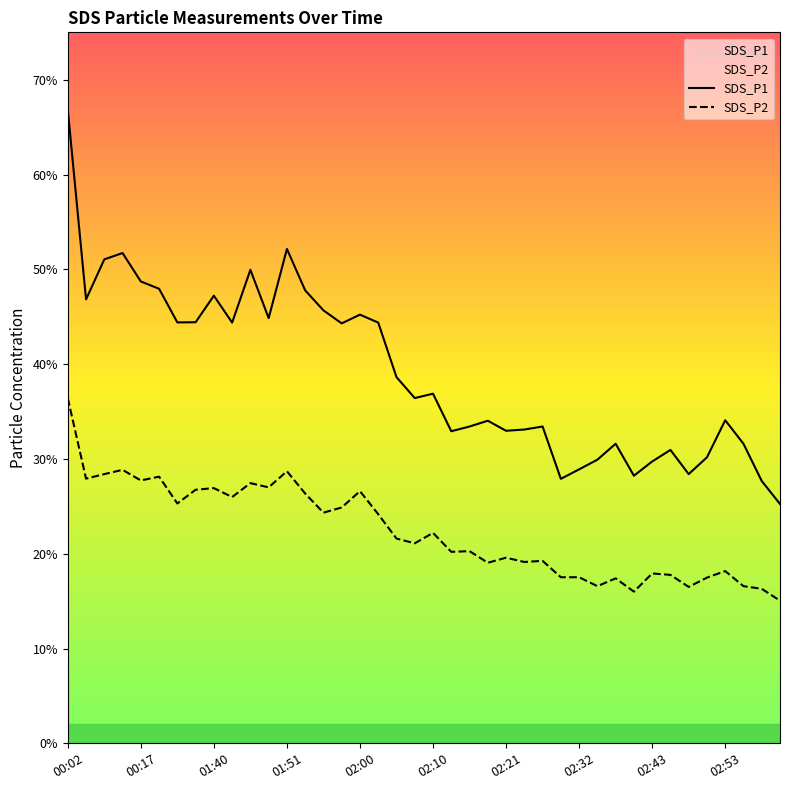

What is the difference between the maximum and minimum values in the SDS_P2 series?

21.4